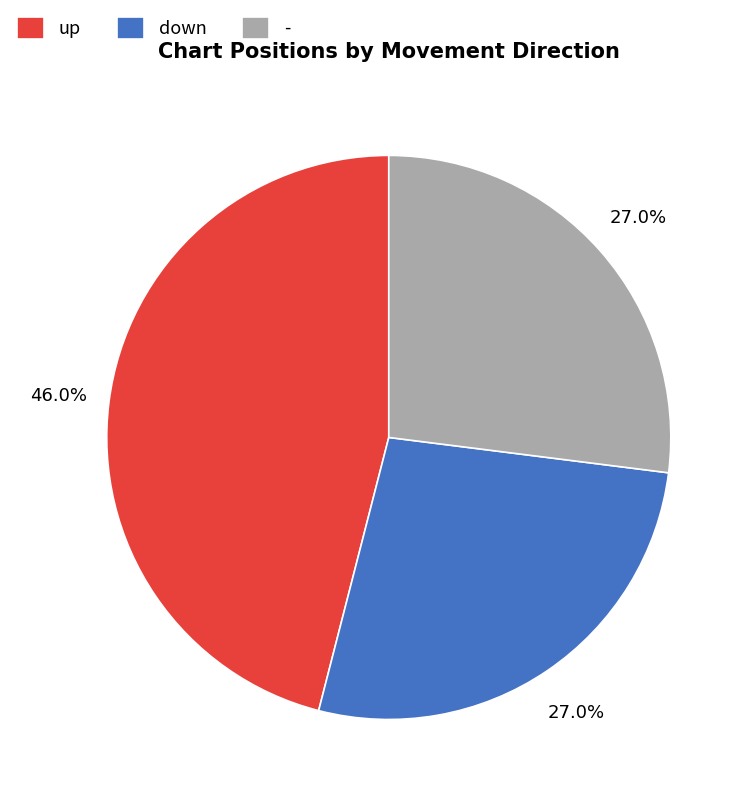

Does any single category account for the majority?

No